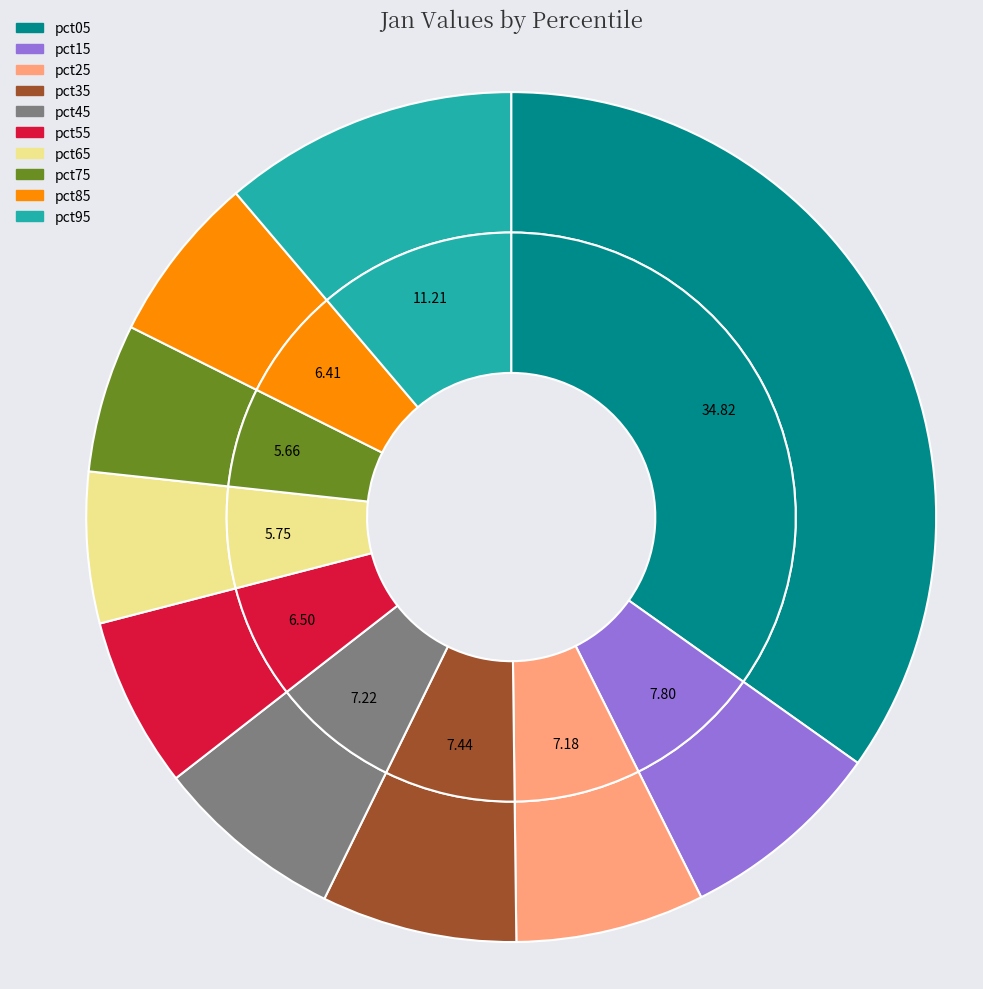

How much of the chart is everything except pct25?

92.8%